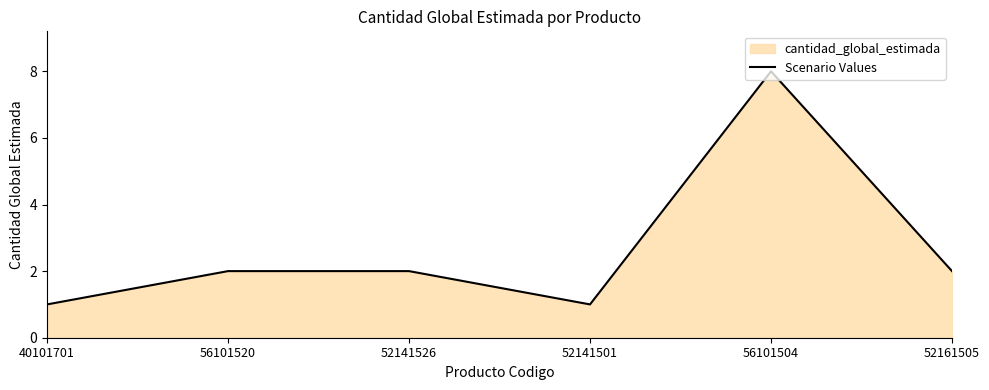

How many interior local valleys (lower than both neighbors) does the data have?

1